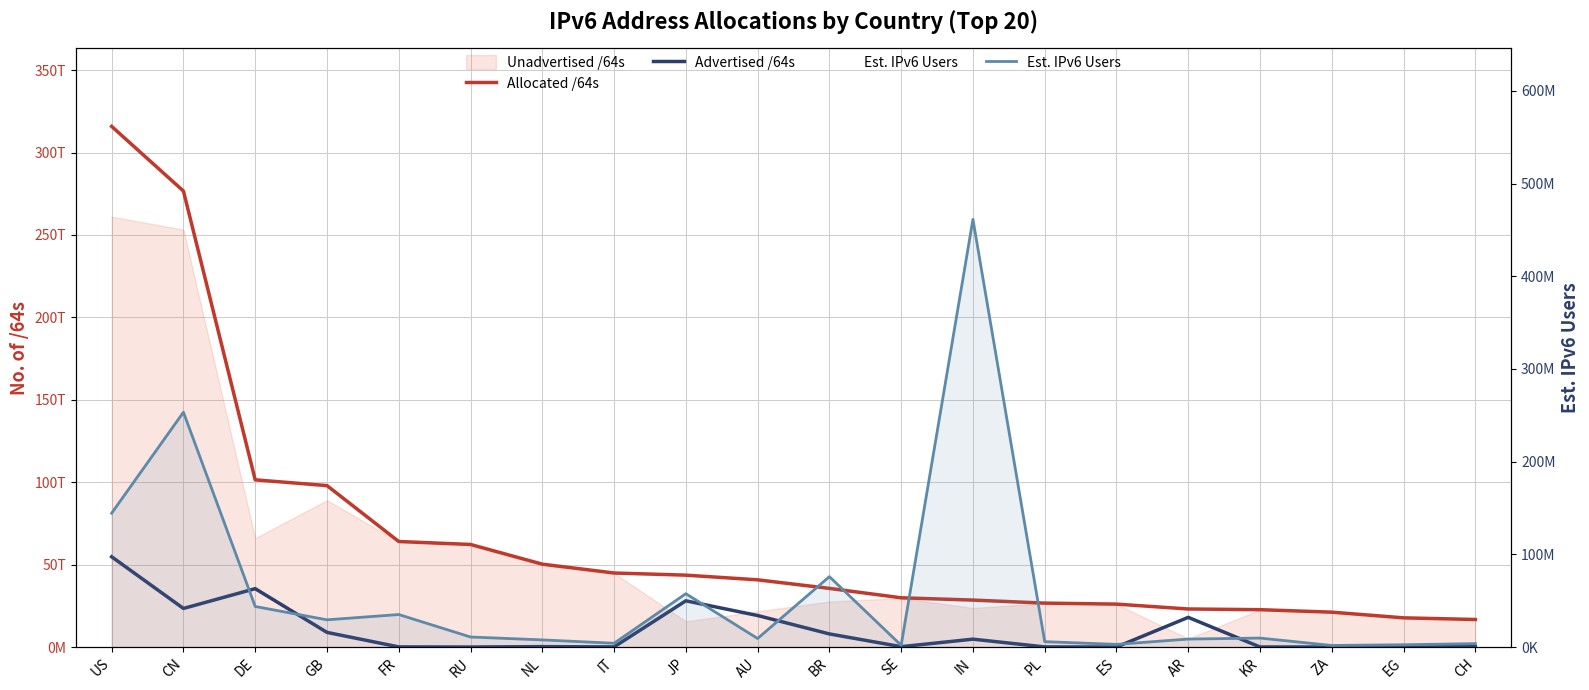

What is the spread (max minus min) of values at US?

315832082288674